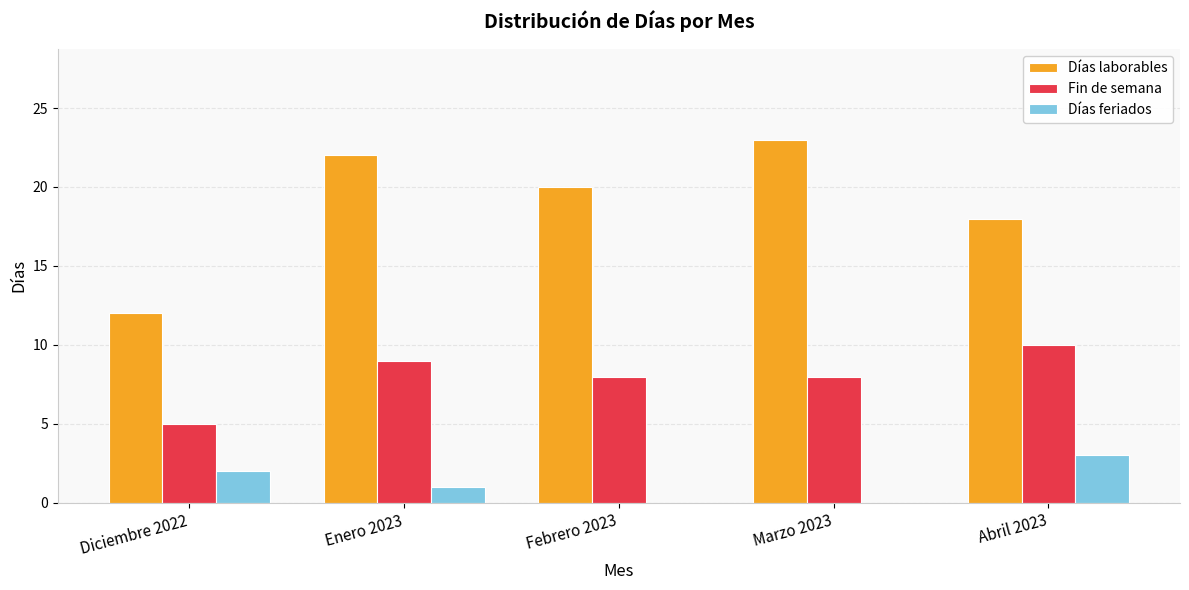

Reading left to right, transcribe all the data shown in this chart.

Días laborables: 12	22	20	23	18
Fin de semana: 5	9	8	8	10
Días feriados: 2	1	0	0	3